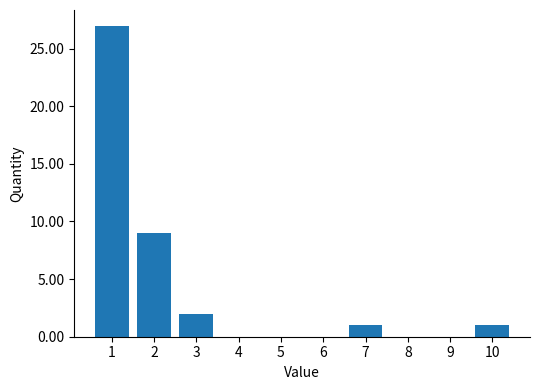

Reading left to right, list all the values displayed in this chart.

1=27	2=9	3=2	4=0	5=0	6=0	7=1	8=0	9=0	10=1